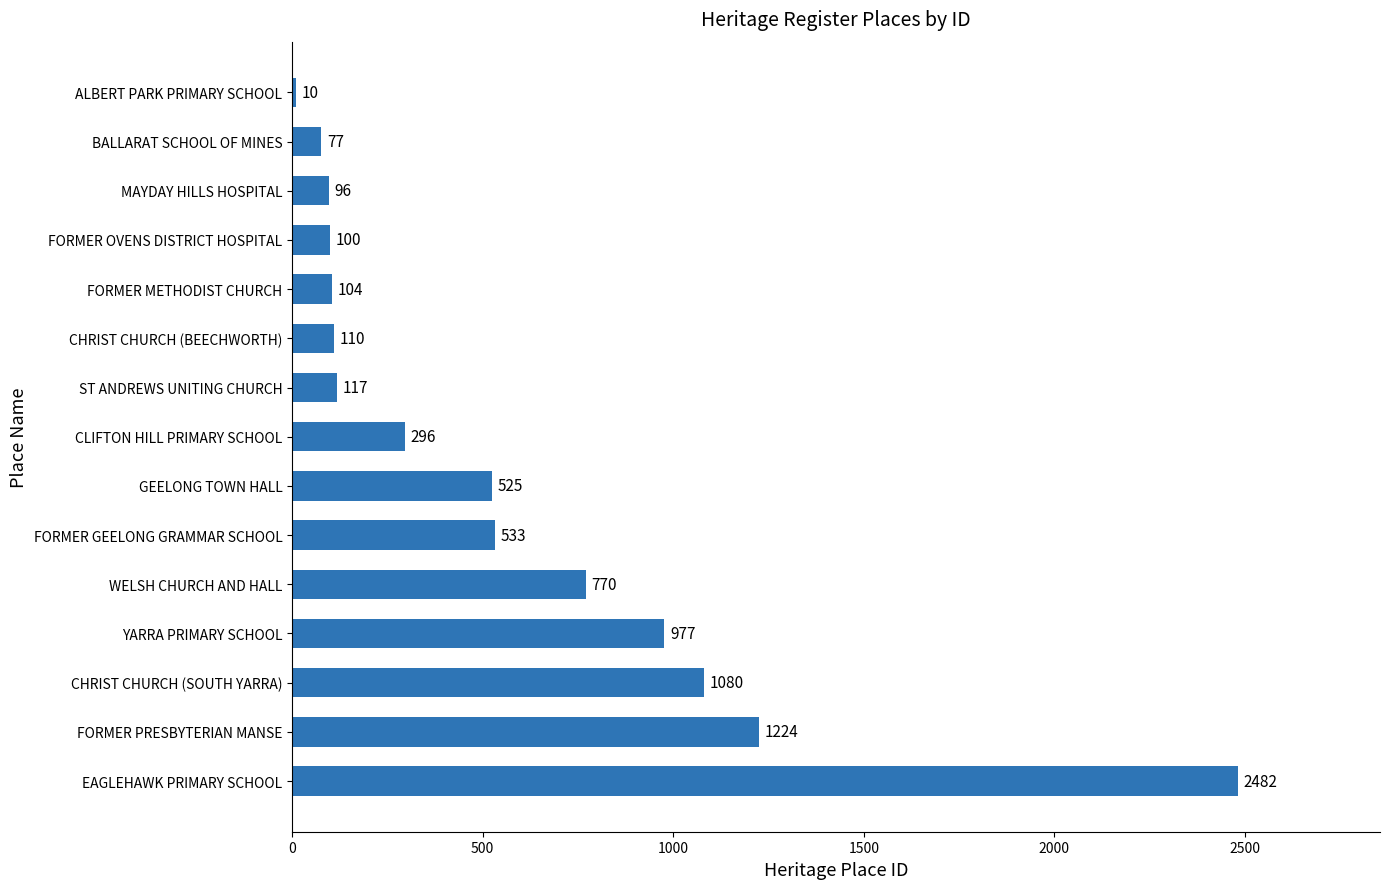

List the labels in order of value, largest first.

EAGLEHAWK PRIMARY SCHOOL, FORMER PRESBYTERIAN MANSE, CHRIST CHURCH (SOUTH YARRA), YARRA PRIMARY SCHOOL, WELSH CHURCH AND HALL, FORMER GEELONG GRAMMAR SCHOOL, GEELONG TOWN HALL, CLIFTON HILL PRIMARY SCHOOL, ST ANDREWS UNITING CHURCH, CHRIST CHURCH (BEECHWORTH), FORMER METHODIST CHURCH, FORMER OVENS DISTRICT HOSPITAL, MAYDAY HILLS HOSPITAL, BALLARAT SCHOOL OF MINES, ALBERT PARK PRIMARY SCHOOL